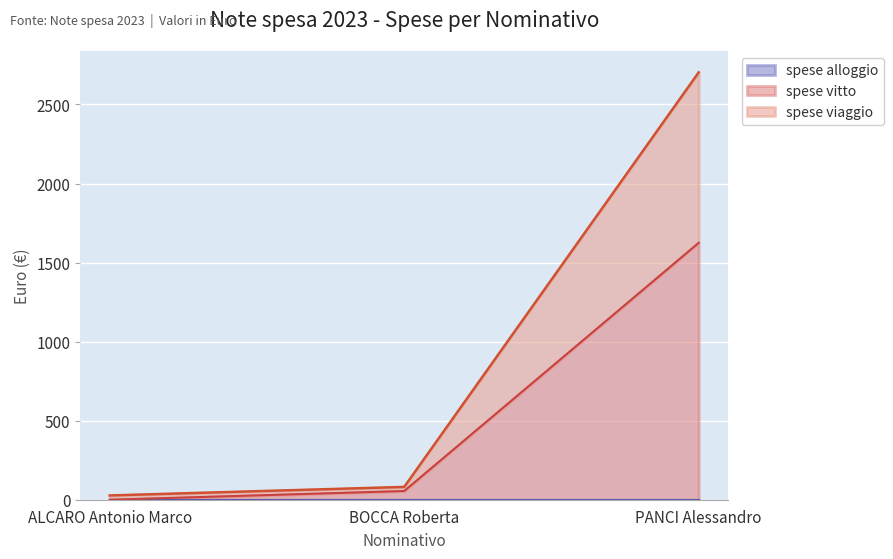

At which category is the sum across all series the highest?

PANCI Alessandro